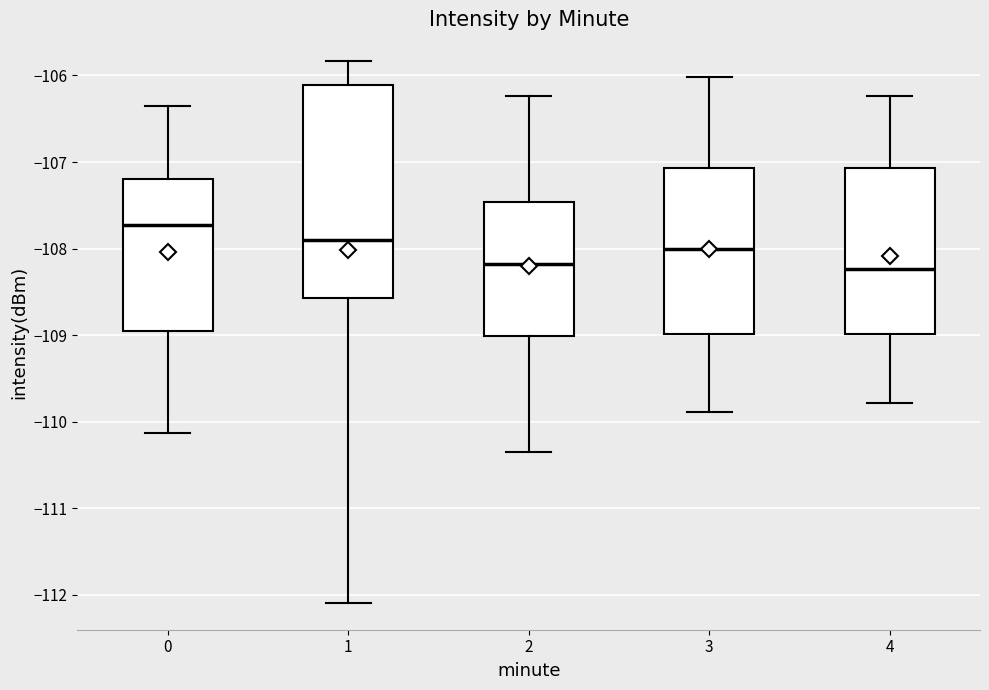

Where is the lower edge of the box at x = 0 on the y-axis? The values are not printed on the chart, so give them approximately, as read against the axis.

-108.9